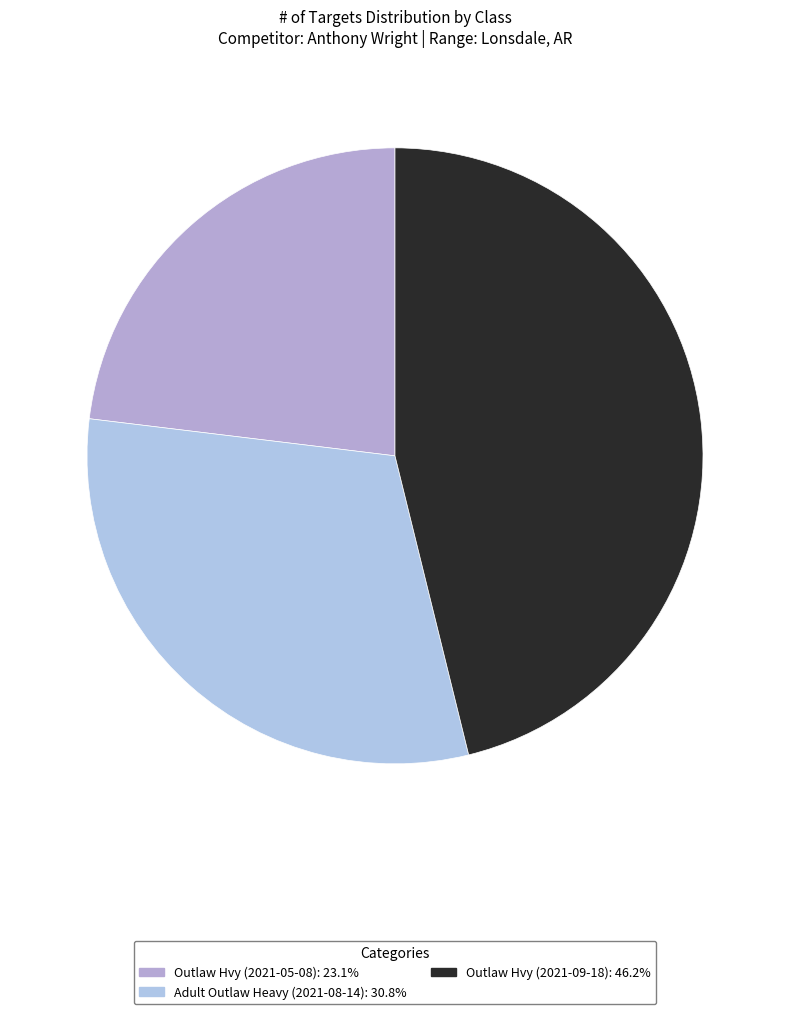

To the nearest percent, what percentage of the pie is Outlaw Hvy (2021-05-08)?

23%